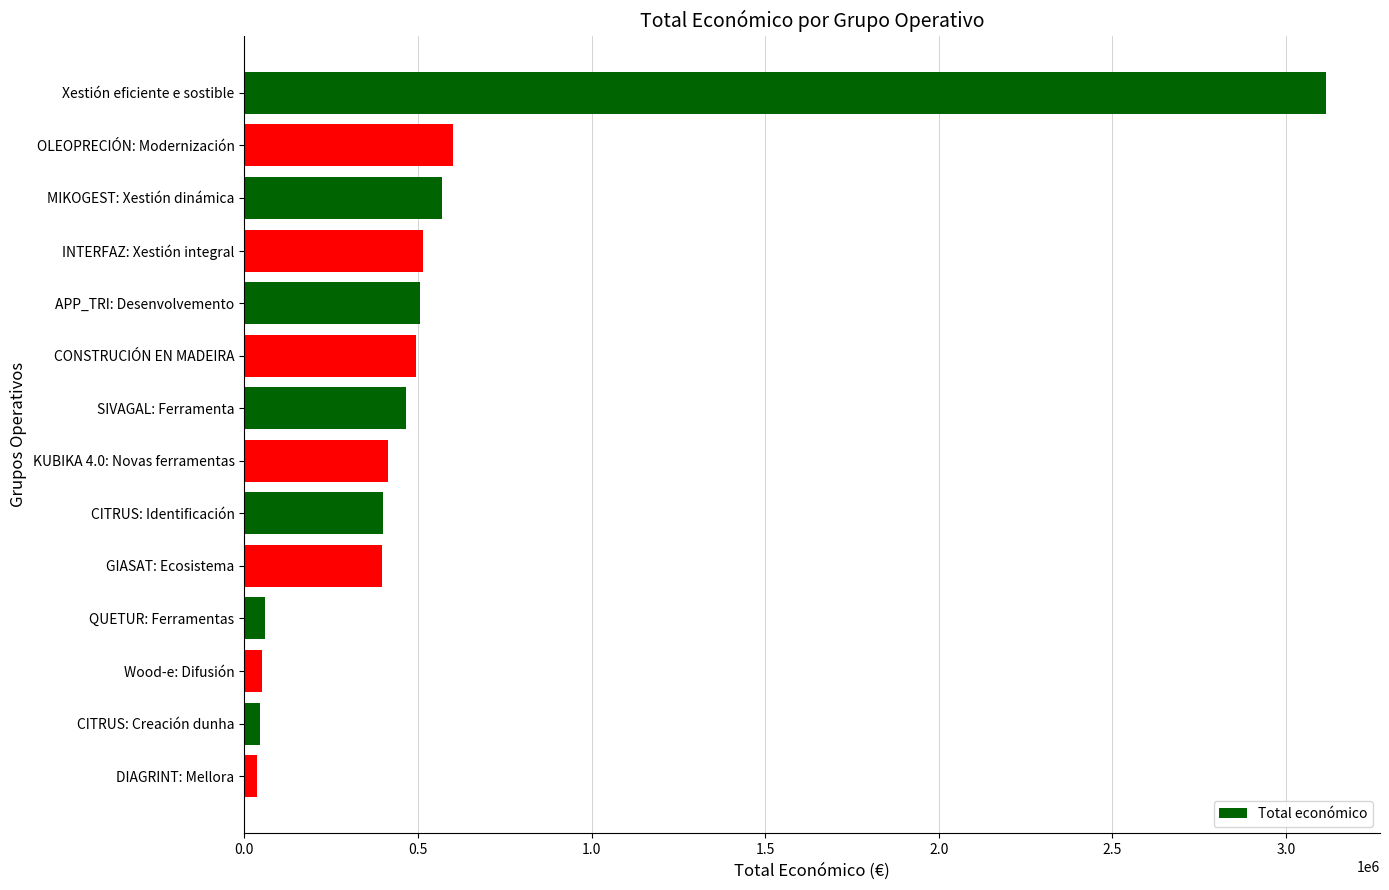

How many data points are less than 465965?

7